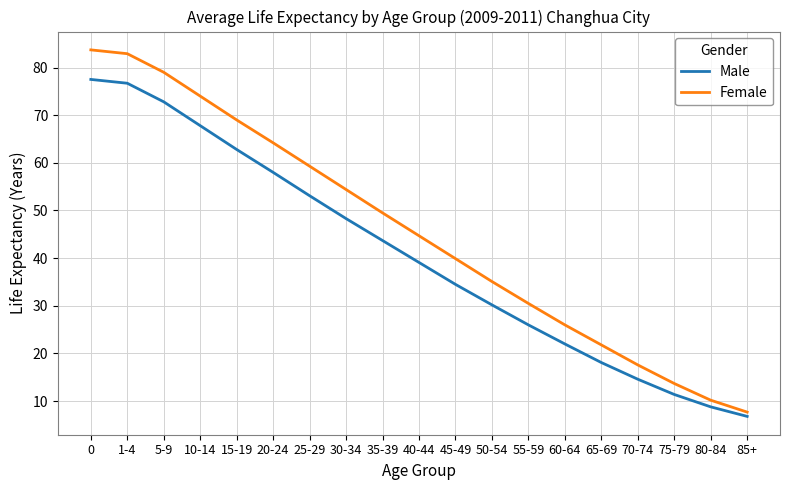

True or false: Female and Male cross at least once.

False